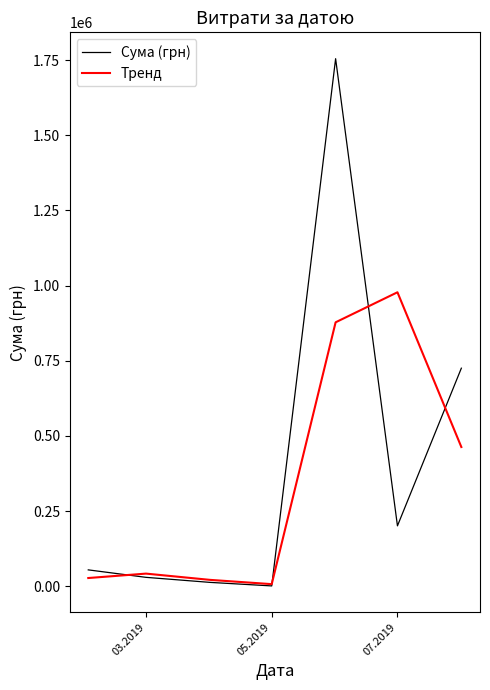

Which series has the largest range (max minus min)?

Сума (грн)